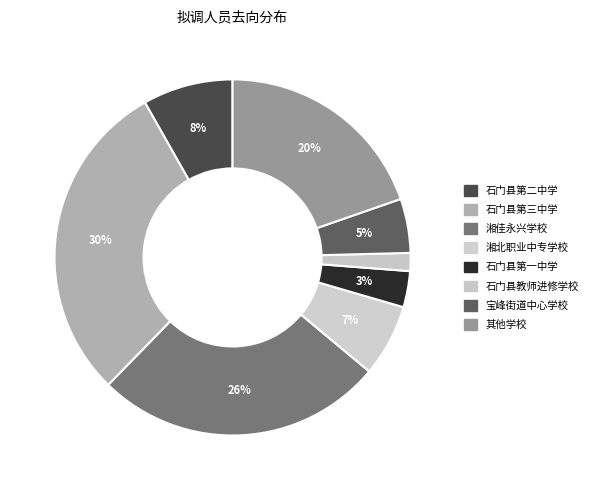

How many segments does this pie chart have?

8